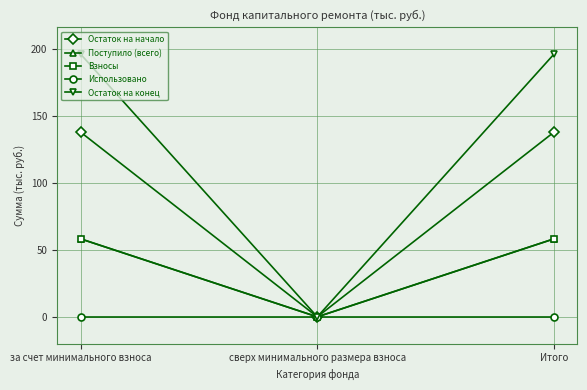

How many lines are shown in the chart?

5